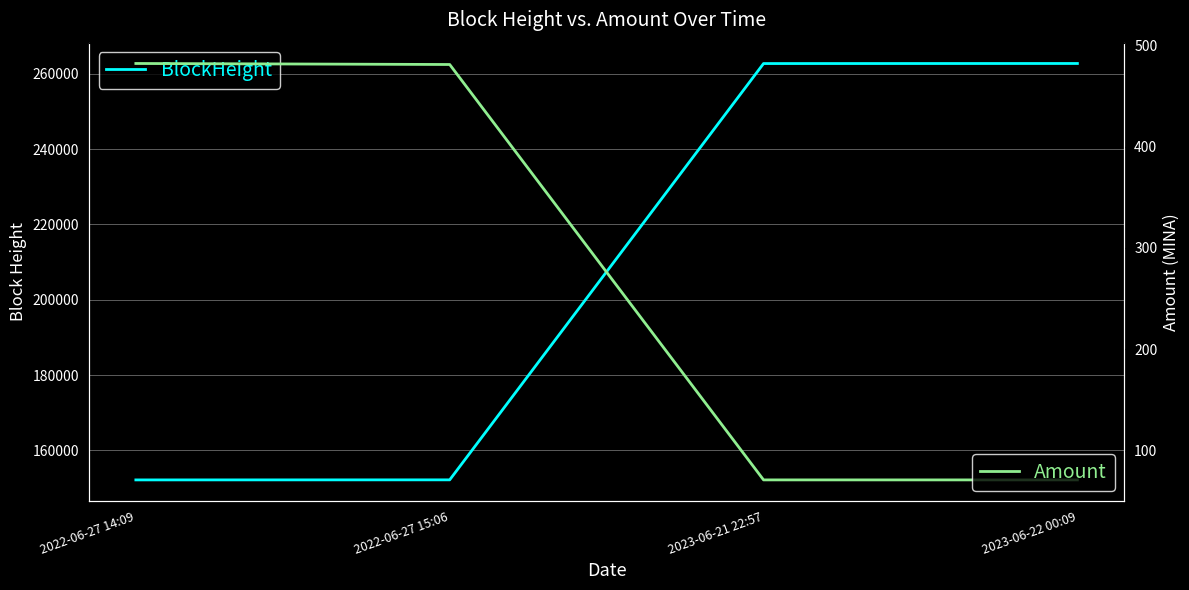

Reading left to right, transcribe all the data shown in this chart.

BlockHeight: 2022-06-27 14:09=152181.0	2022-06-27 15:06=152197.0	2023-06-21 22:57=262701.0	2023-06-22 00:09=262717.0
Amount: 2022-06-27 14:09=482.0	2022-06-27 15:06=481.0	2023-06-21 22:57=71.0	2023-06-22 00:09=71.0